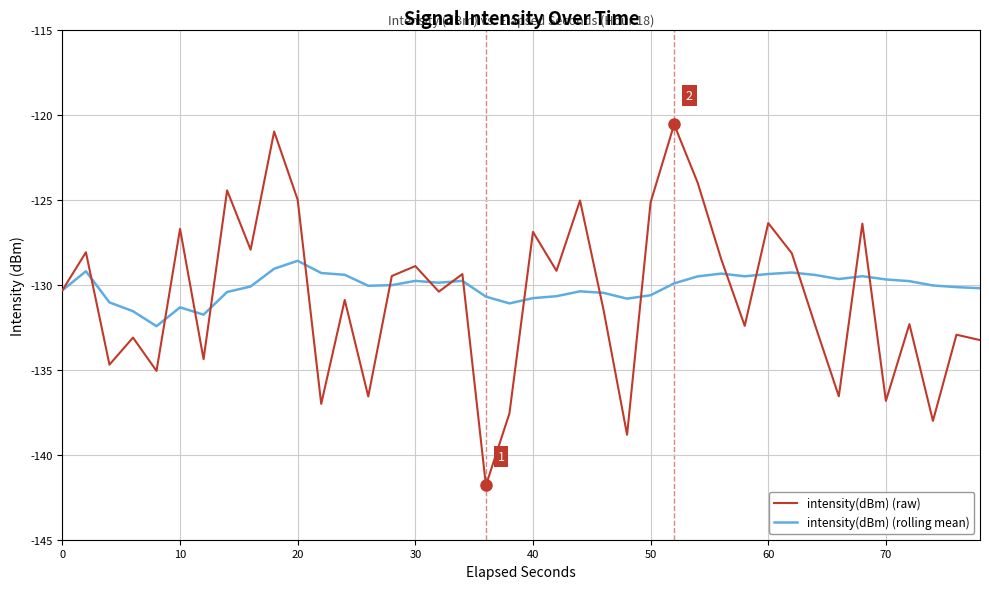

In intensity(dBm) (rolling mean), how many points are lower than both neighbors (excluding endpoints)?

8